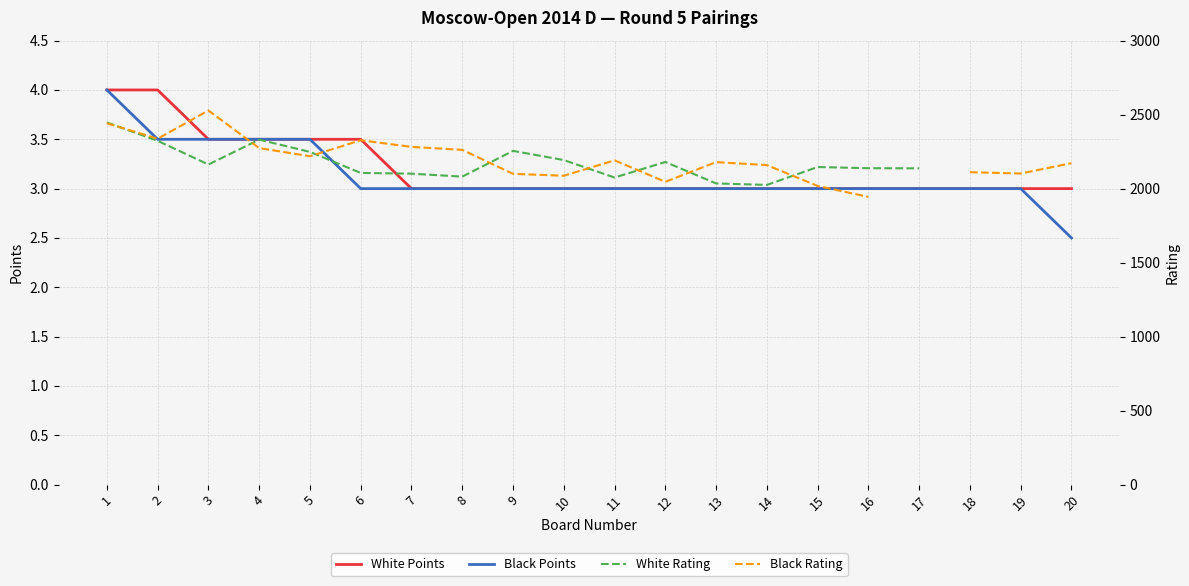

At which category is the sum across all series the highest?

1